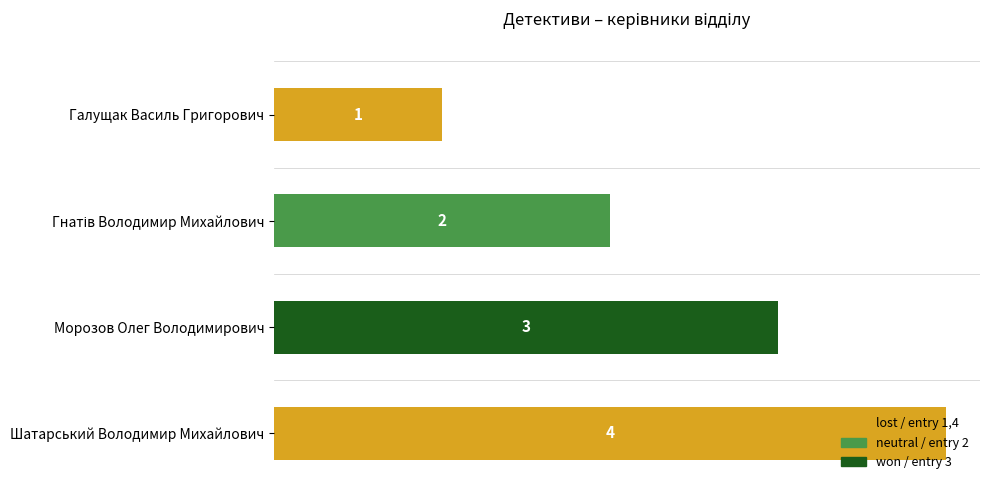

Count the values in the range 2 to 4.

3